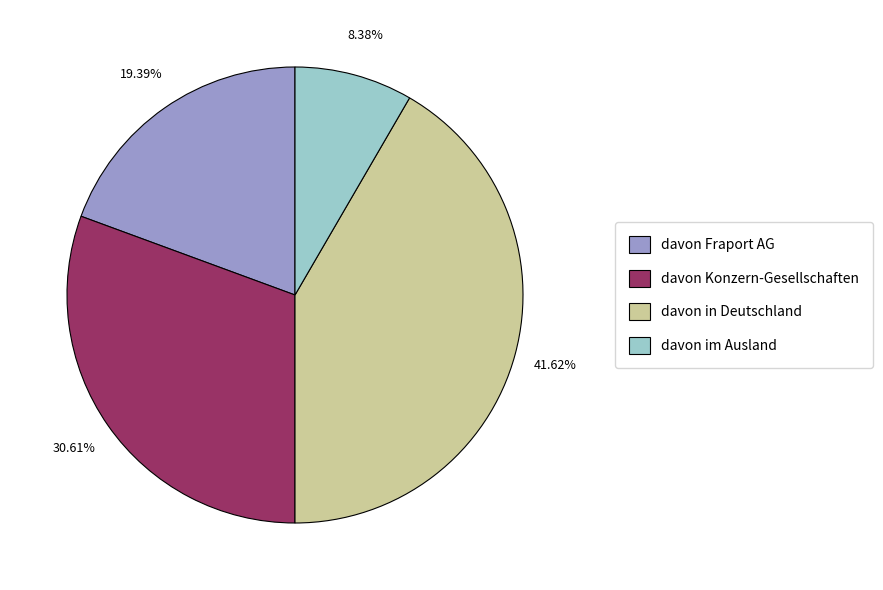

Does davon Konzern-Gesellschaften represent more than half of the total?

No